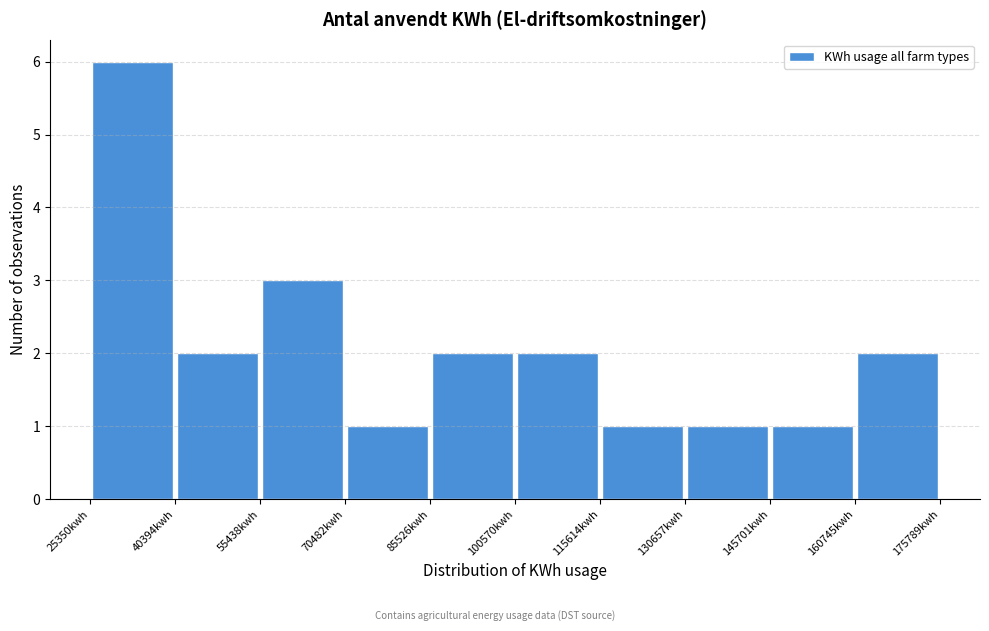

How tall is the bar that spans 100000 to 116000 on the x-axis? Neither the bar edges nor the heights are printed on the chart, so give them approximately, as read against the axes.

2